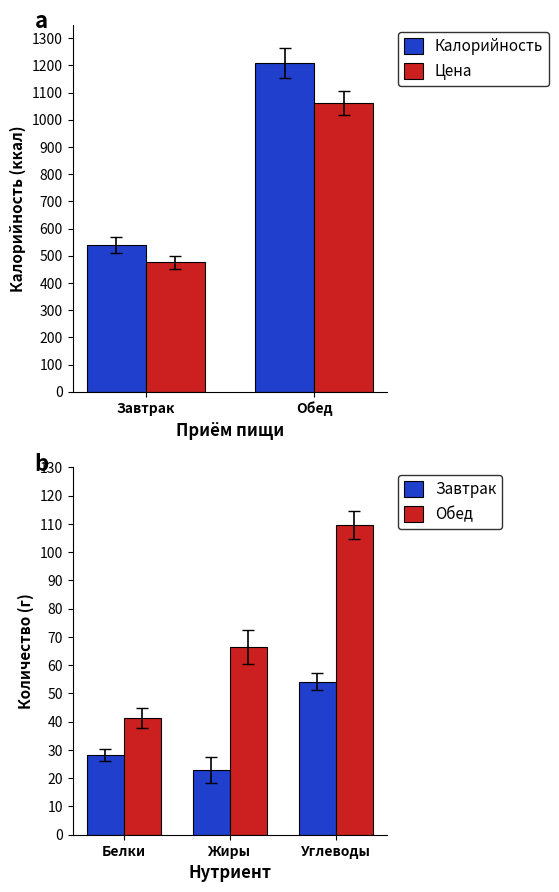

What is the highest value of the Углеводы series?

109.7